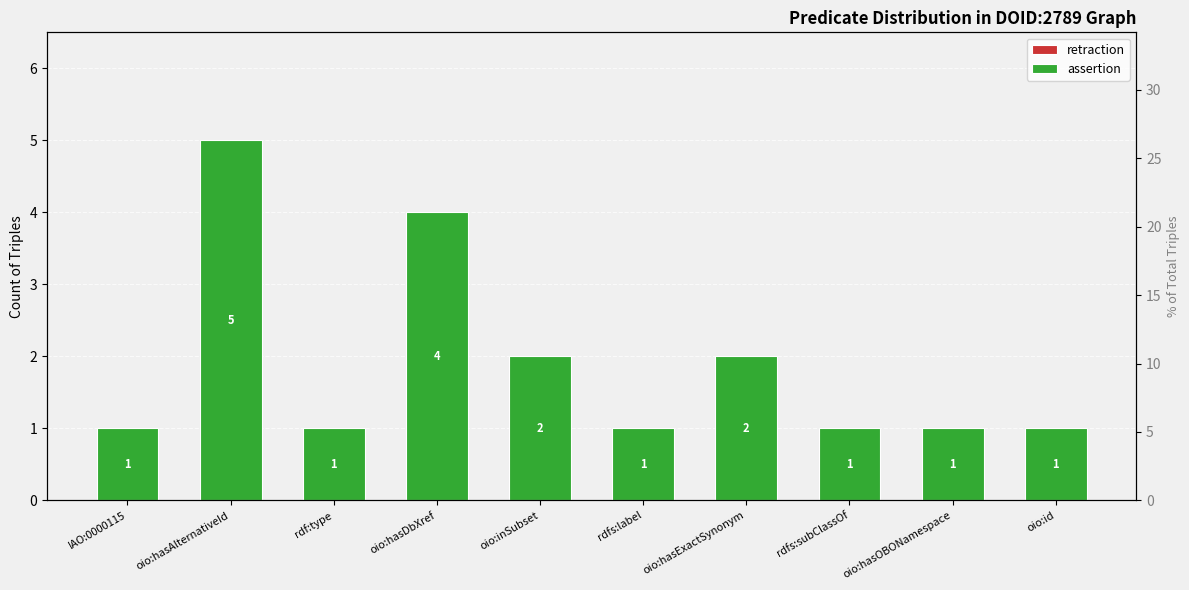

Does the chart contain any negative values?

No